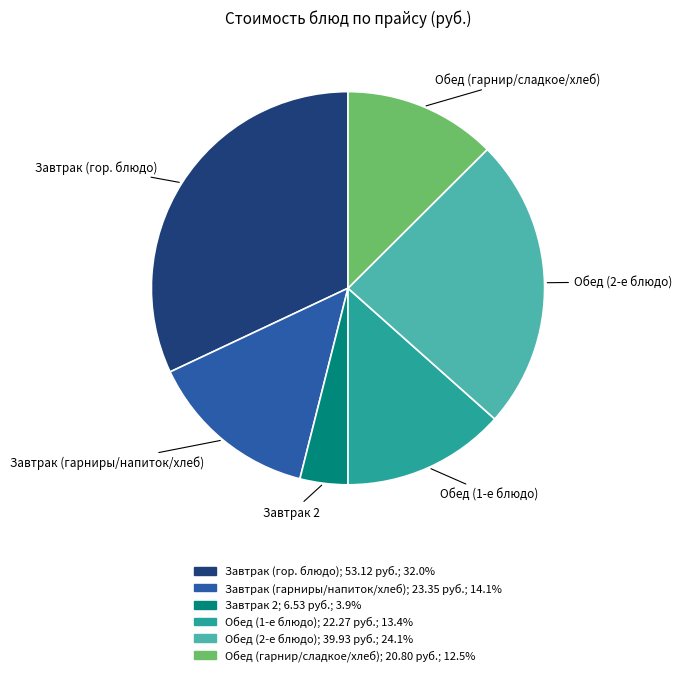

Is there a majority slice in this chart?

No